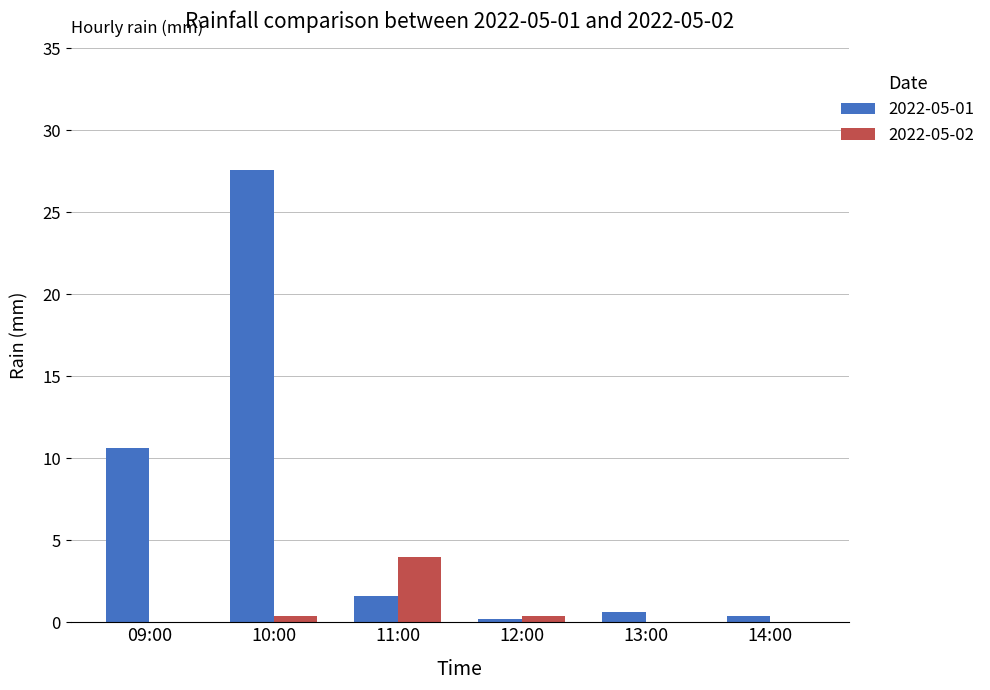

True or false: 2022-05-01 has a value of 0.6 at 13:00.

True